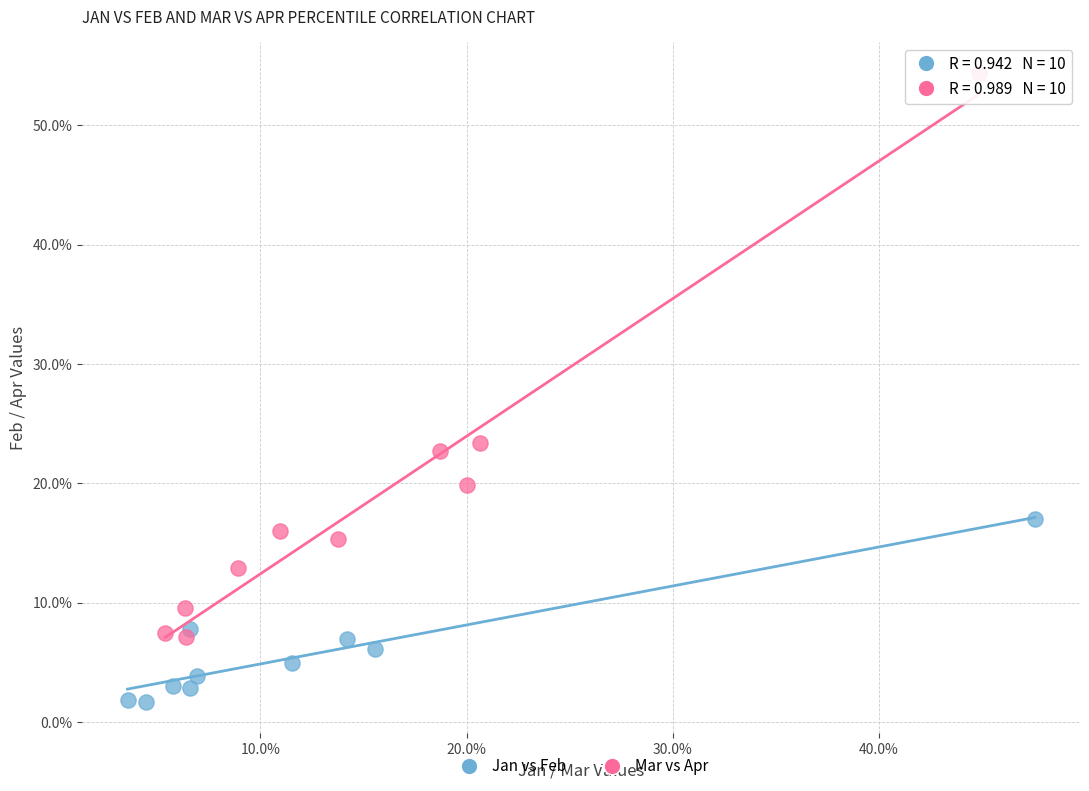

Which series reaches the maximum Y coordinate?

Mar vs Apr